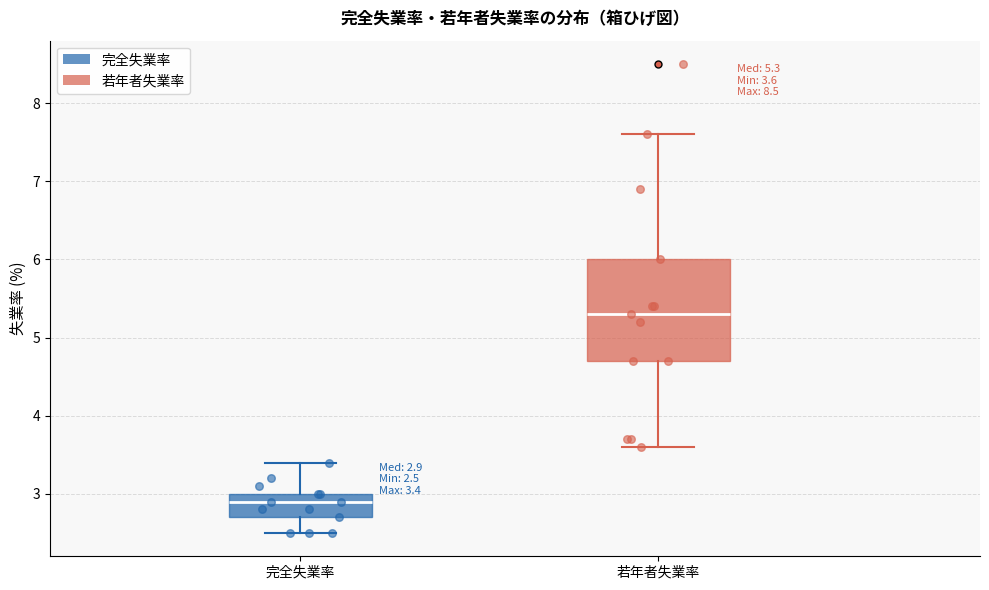

Which box has the highest median line?

若年者失業率